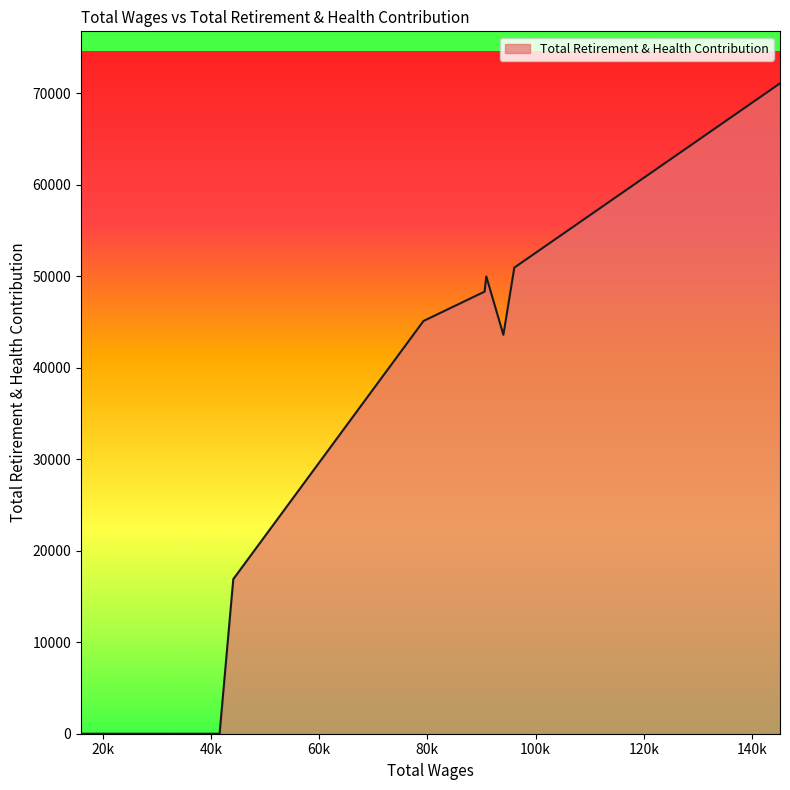

What is the greatest value displayed?

71091